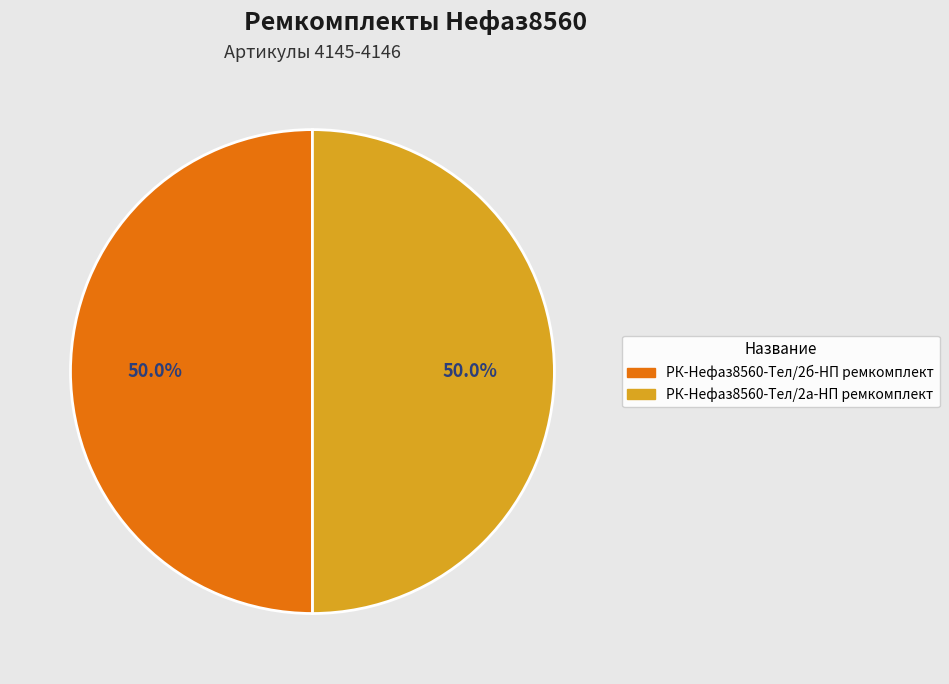

What is the ratio of the value at РК-Нефаз8560-Тел/2б-НП ремкомплект to the value at РК-Нефаз8560-Тел/2а-НП ремкомплект?

1.0